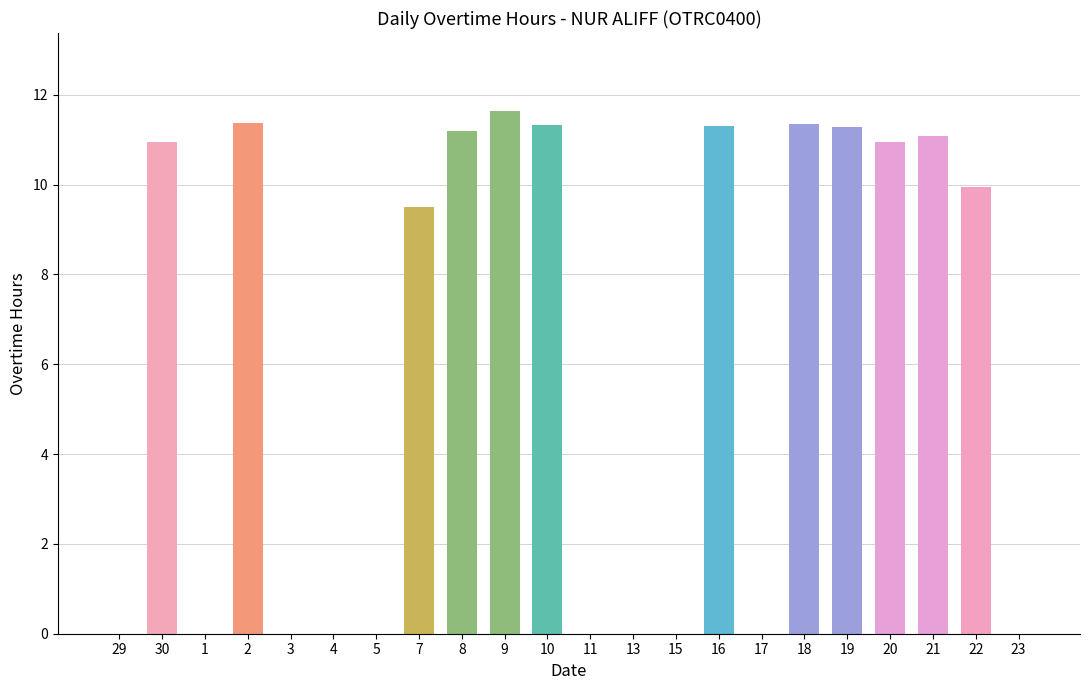

At which category does the chart reach its peak across all series?

9